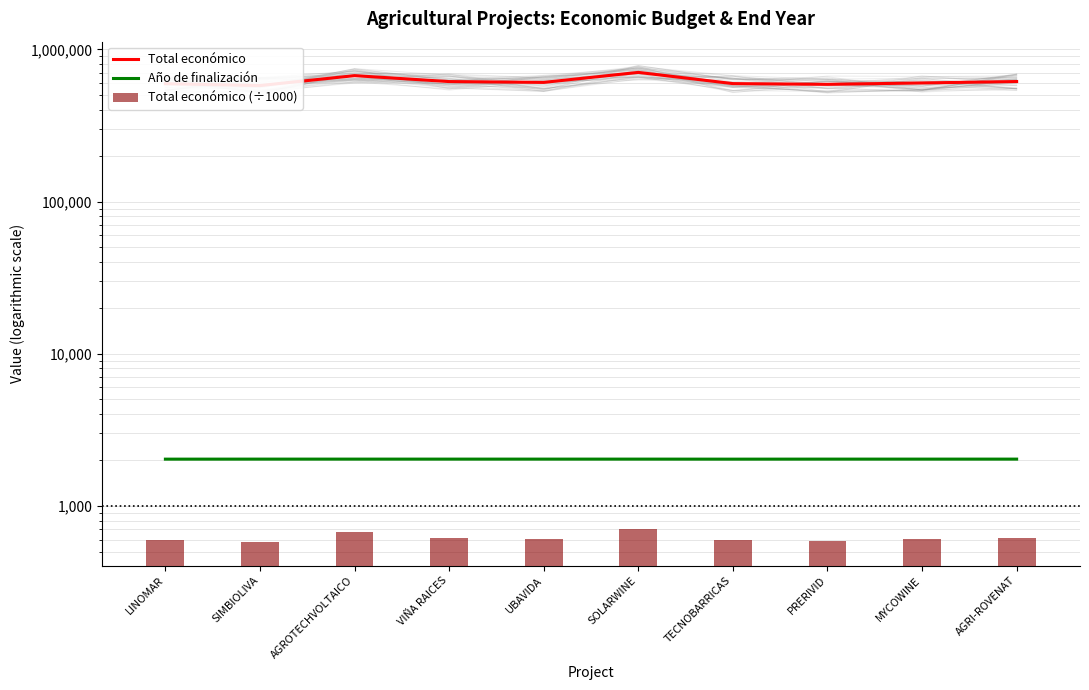

Which category has the lowest value in the Total económico series?

SIMBIOLIVA